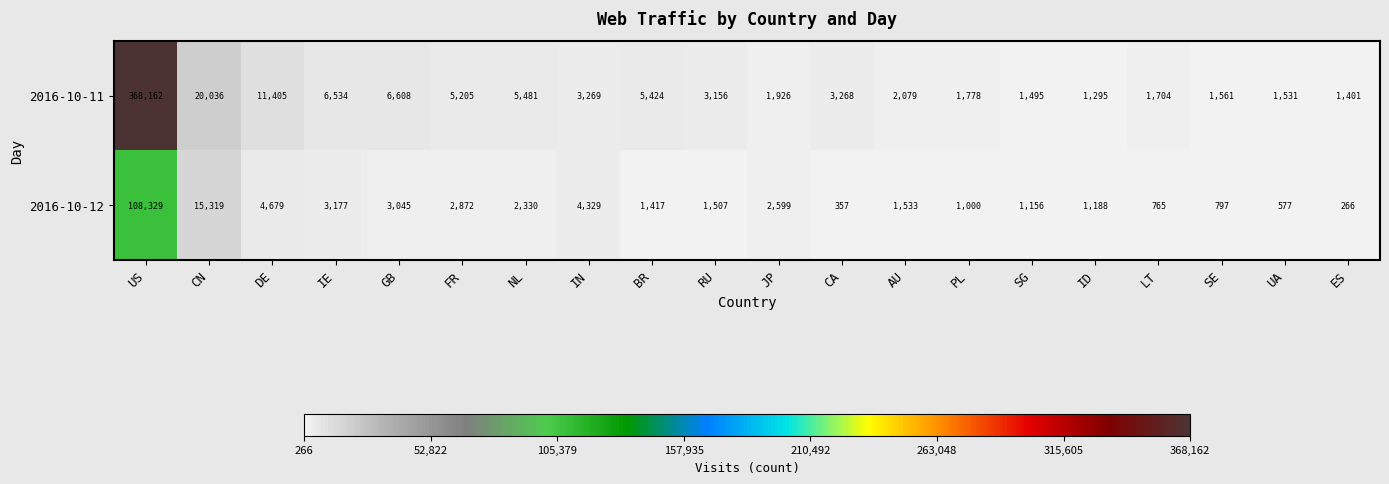

The value of 2016-10-12 at PL is 1000. True or false?

True